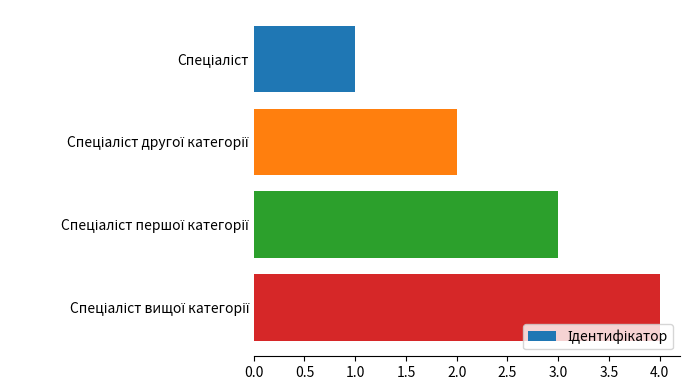

Does the chart contain any negative values?

No